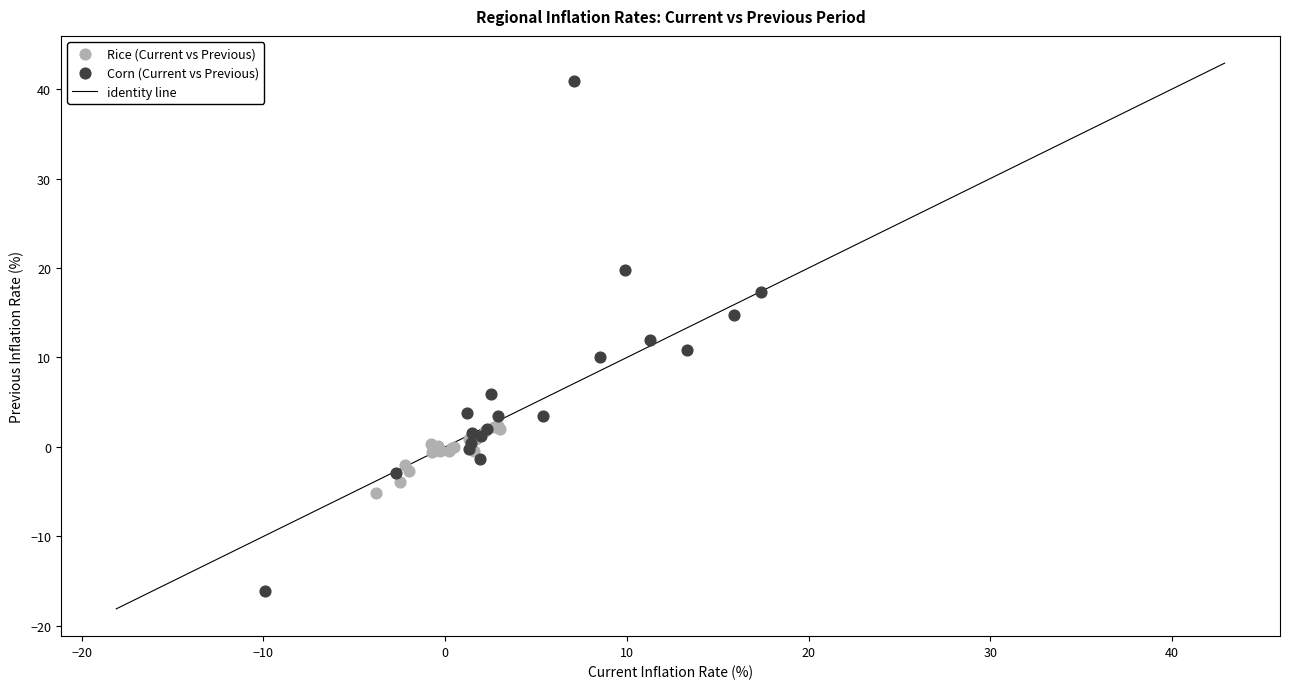

Which series reaches the maximum Y coordinate?

Corn (Current vs Previous)